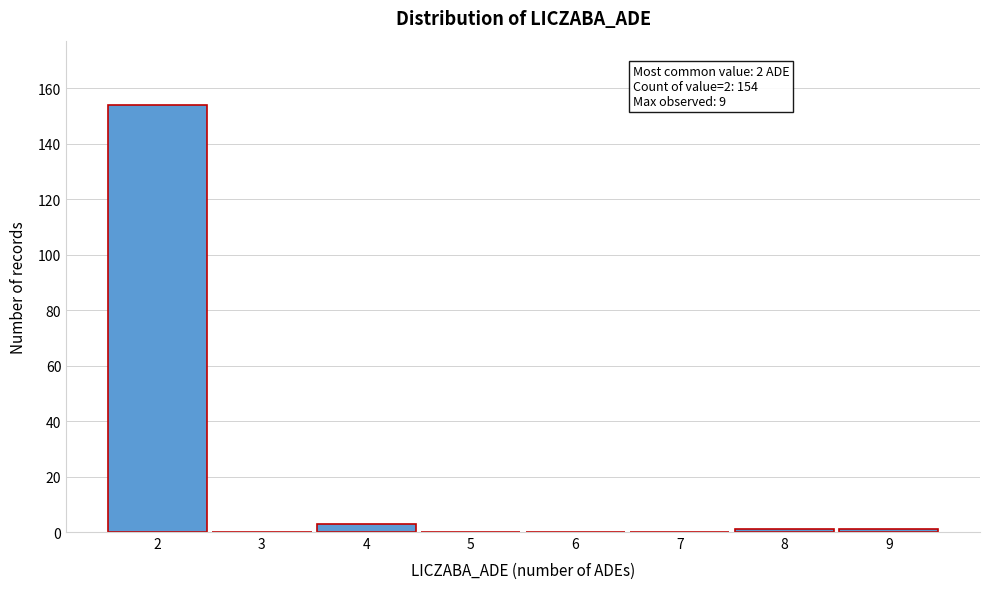

Over which range of the x-axis is the bar tallest?

1.5 to 2.5